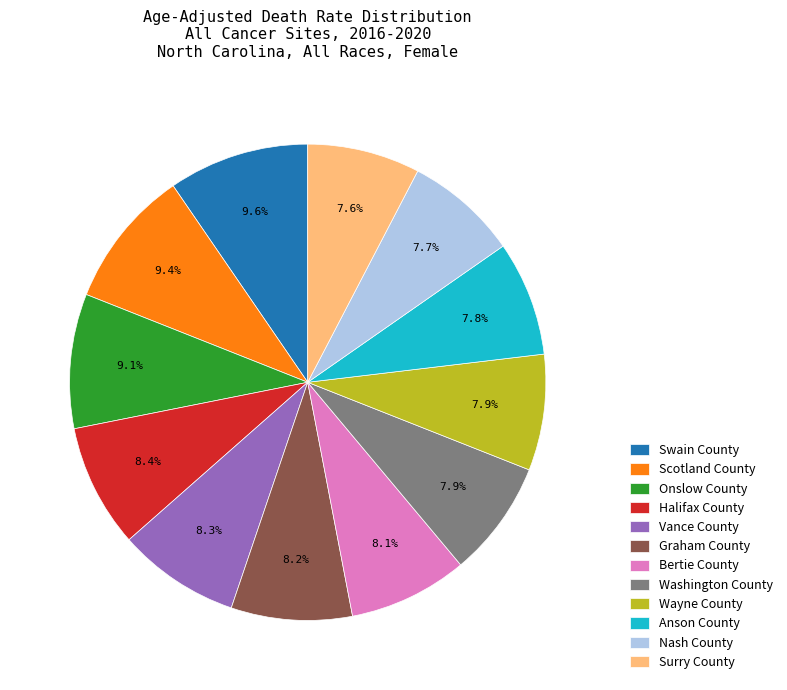

What is the ratio of the value at Wayne County to the value at Anson County?

1.0